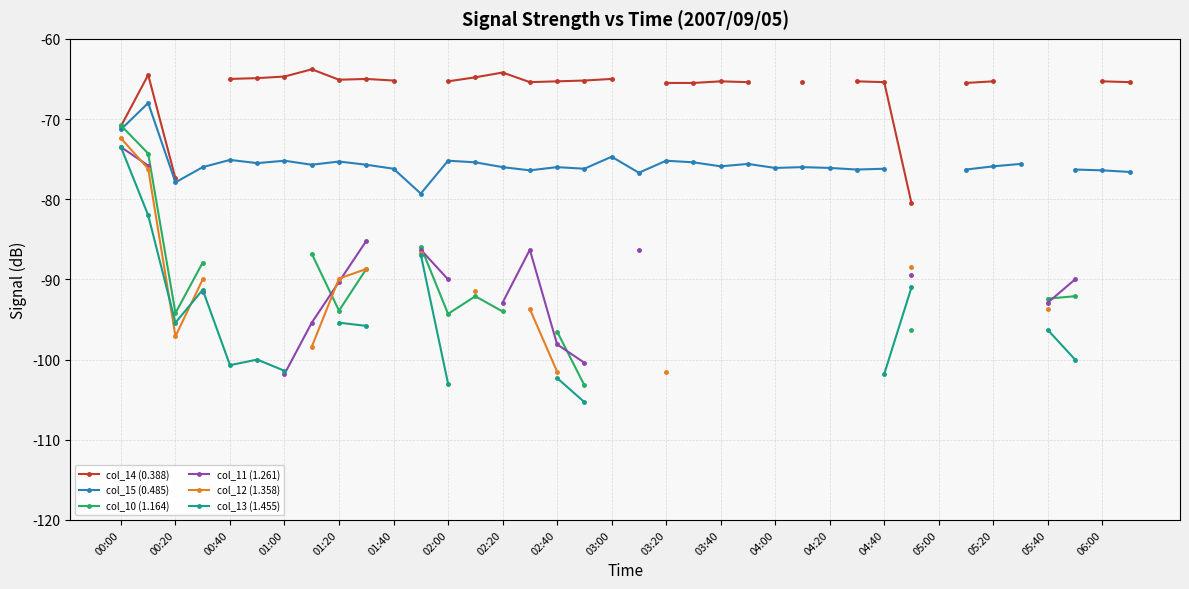

In col_14 (0.388), how many points are lower than both neighbors (excluding endpoints)?

2